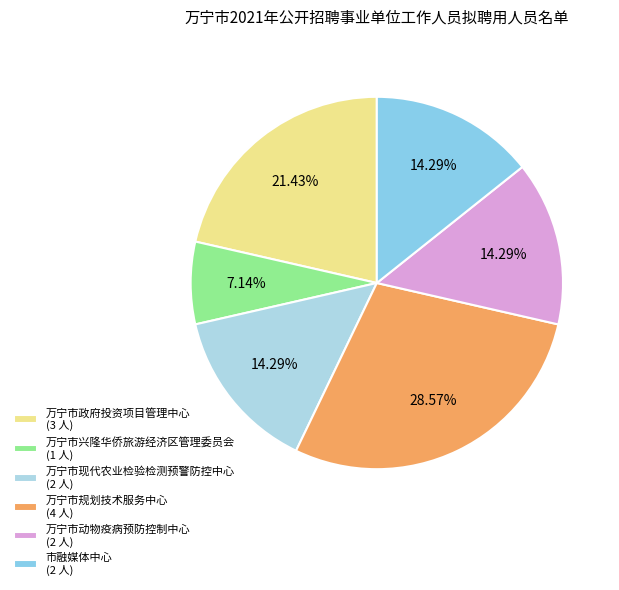

To the nearest percent, what is the difference between the largest and smallest slice percentages?

21%